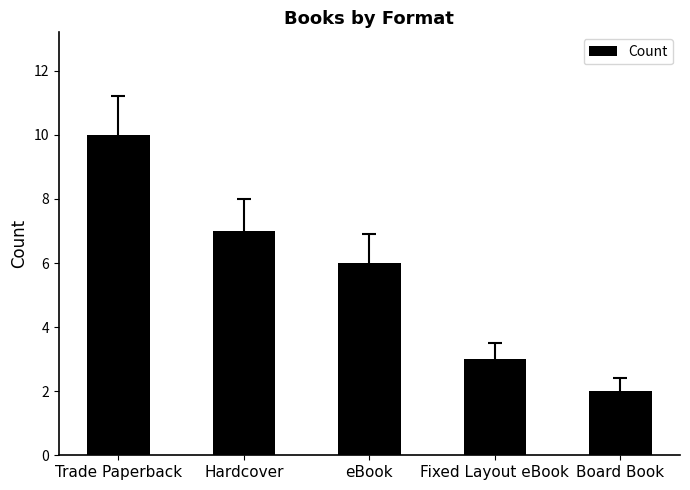

Reading left to right, what are all the values shown in this chart?

Trade Paperback=10	Hardcover=7	eBook=6	Fixed Layout eBook=3	Board Book=2